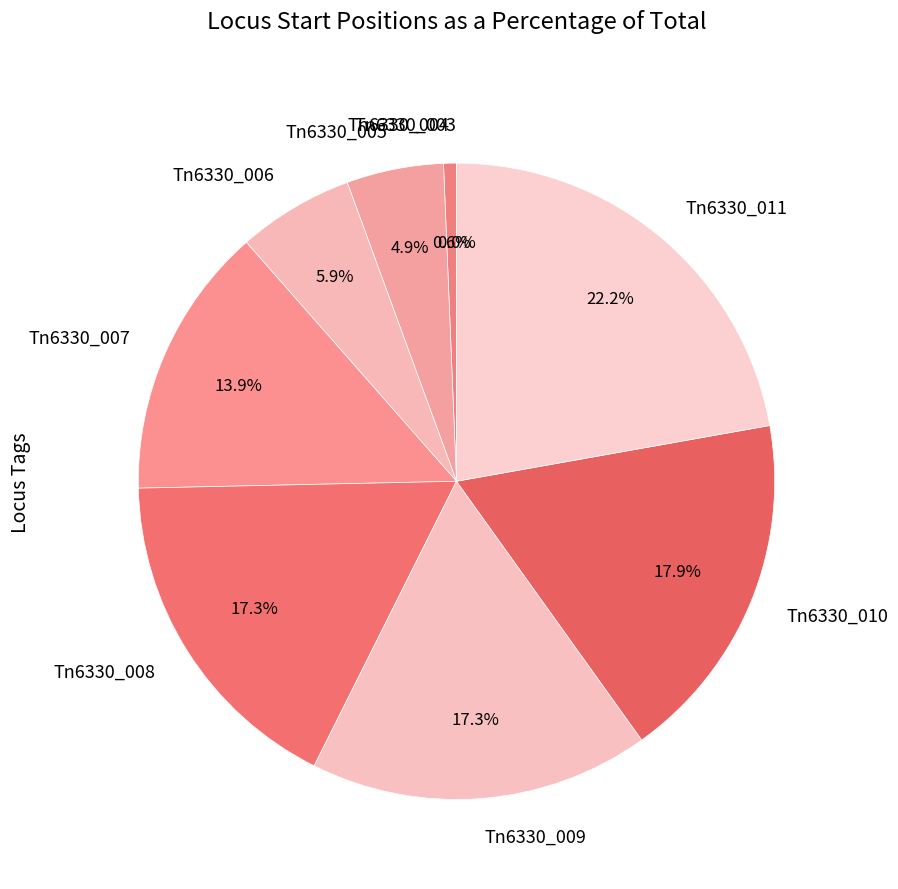

Which slice is the largest?

Tn6330_011